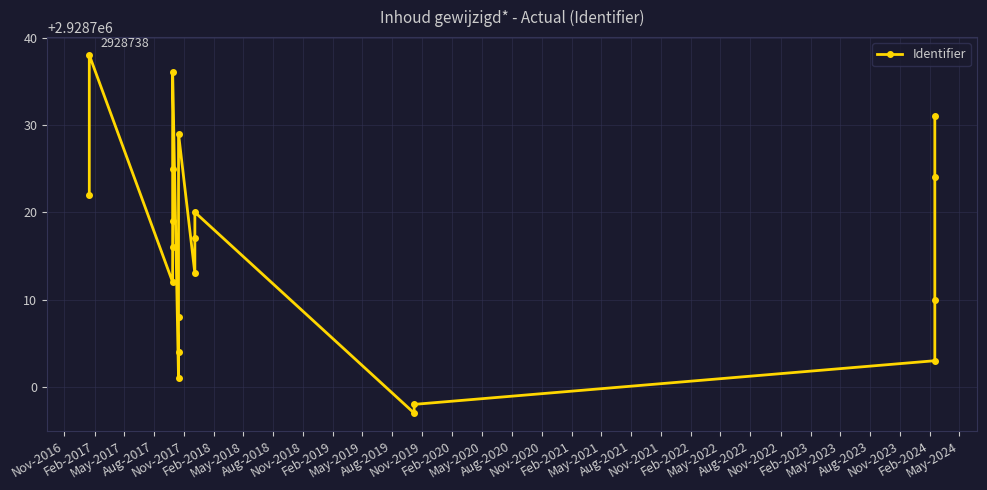

What is the difference between the maximum and second lowest values?

40